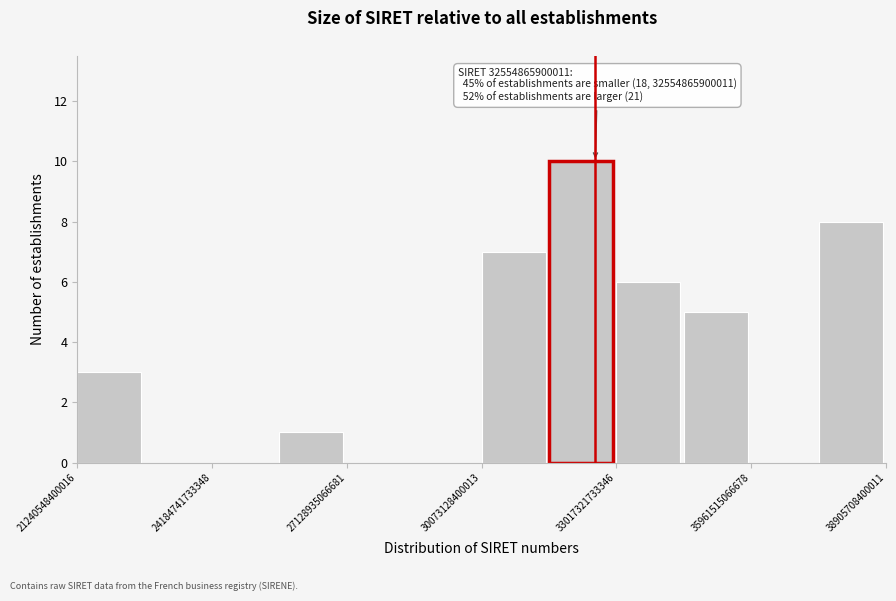

Around what value on the x-axis is the tallest bar? Give the approximate position of its centre, as read against the axis.

32000000000000